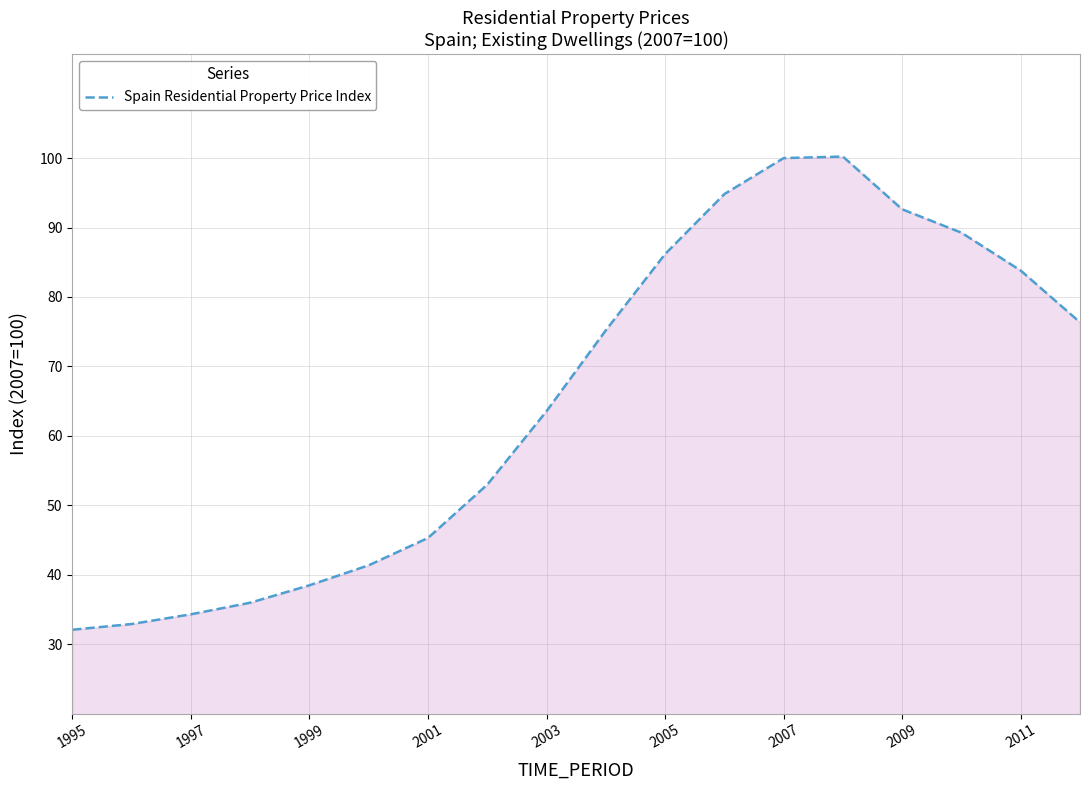

What is the greatest value displayed?

100.2